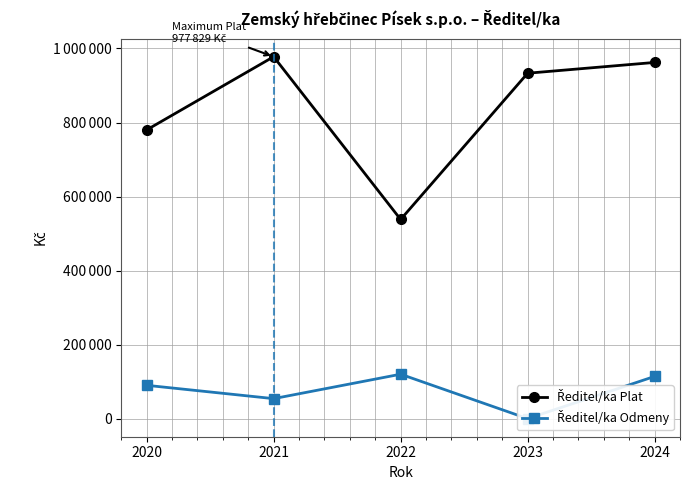

Where is Ředitel/ka Odmeny nearest to the value 60000?

2021